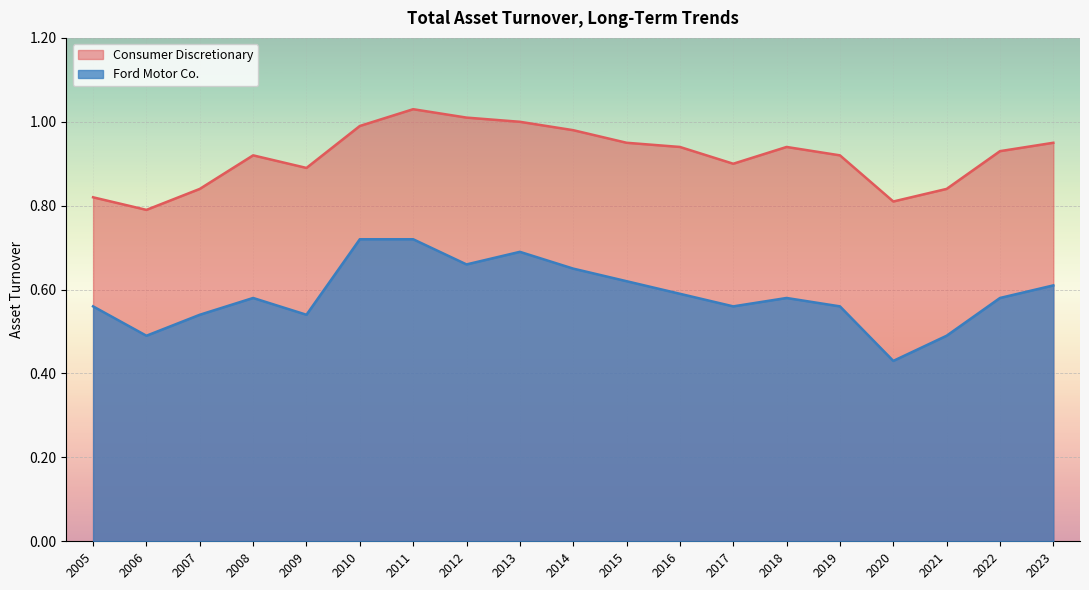

Between 2018 and 2010, which series saw the biggest shift?

Ford Motor Co.